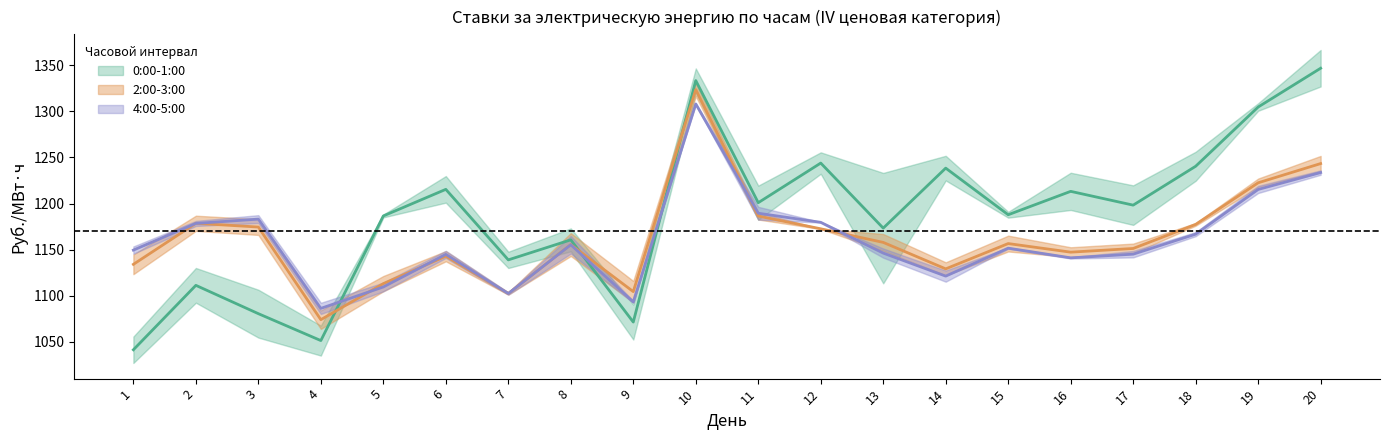

Which category has the lowest value across all series?

1